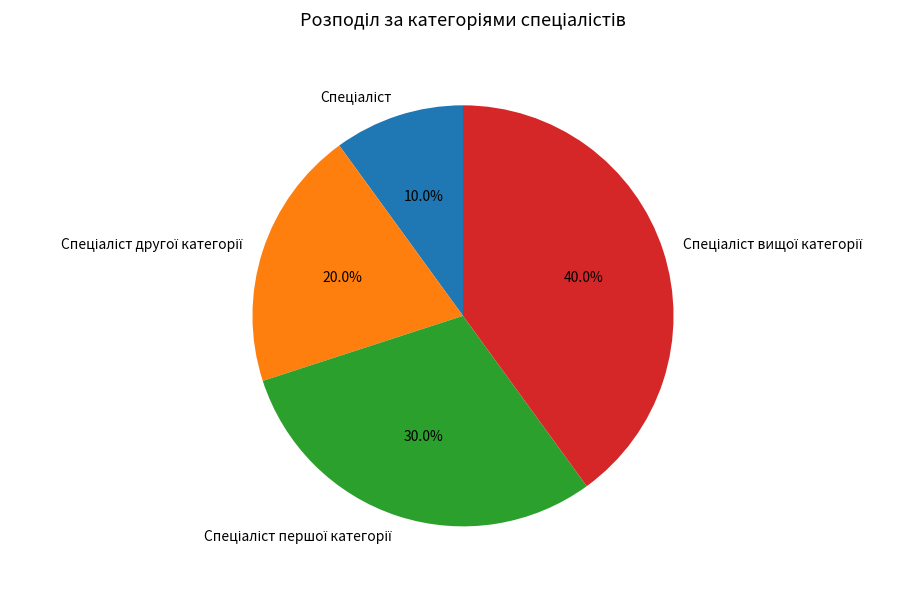

Does any single category account for the majority?

No